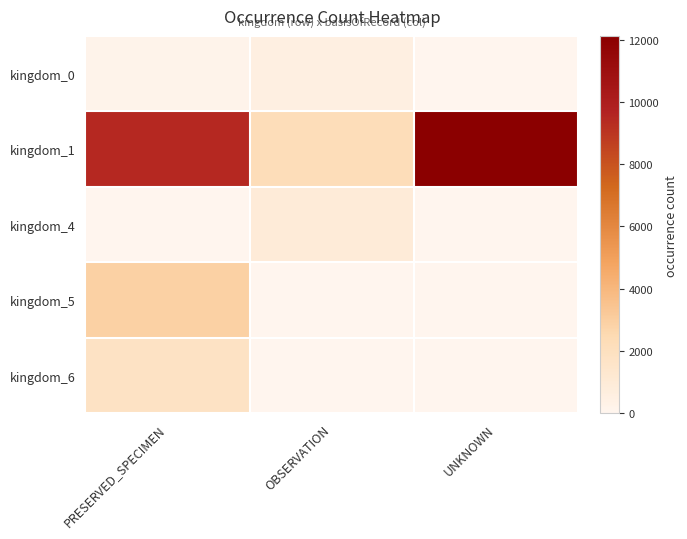

How many categories are shown in the chart?

3